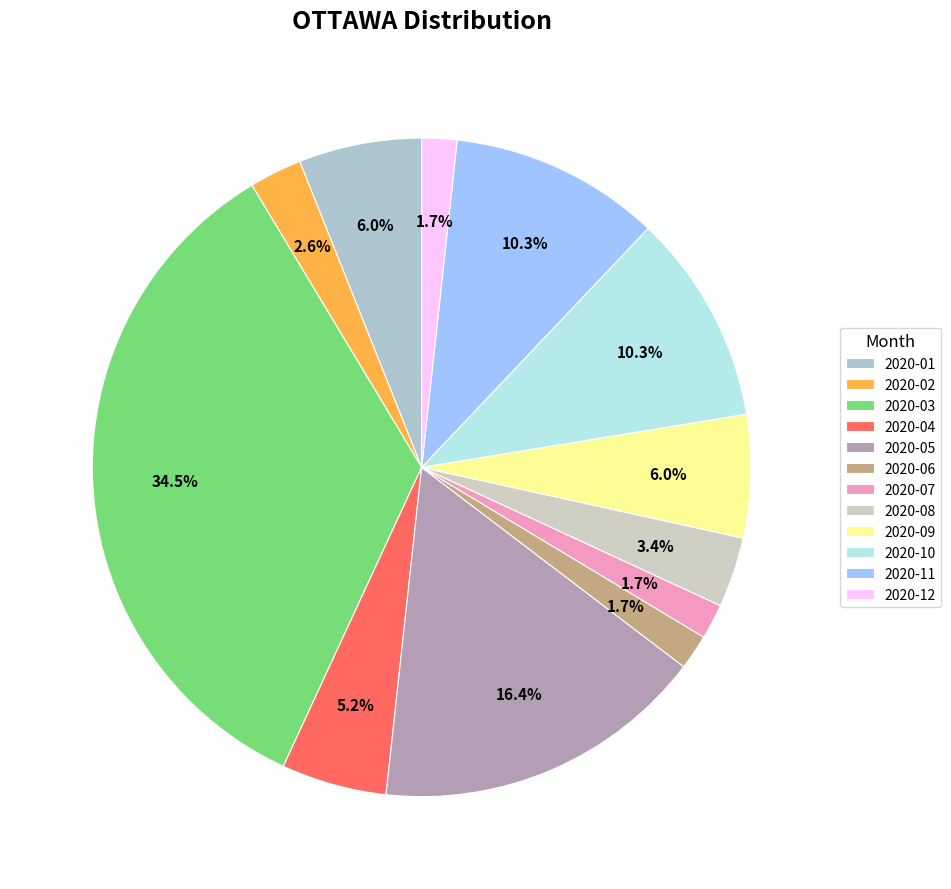

Does any single category account for the majority?

No